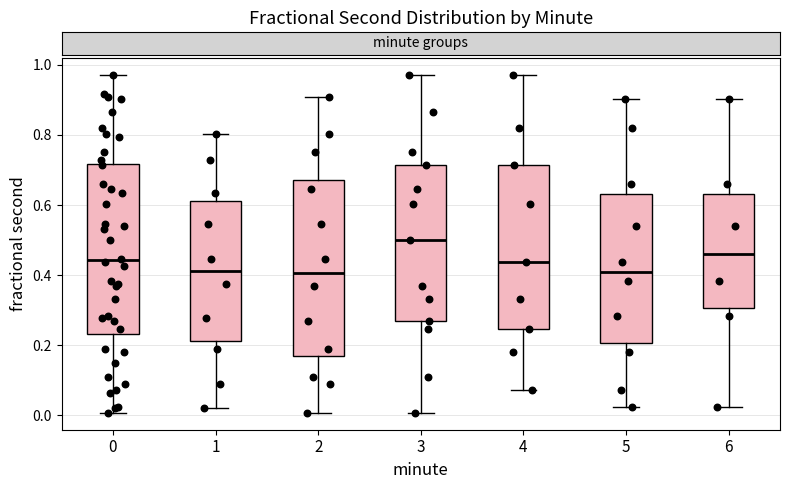

Where does the upper whisker of the box at x = 0 end on the y-axis? The values are not printed on the chart, so give them approximately, as read against the axis.

0.98